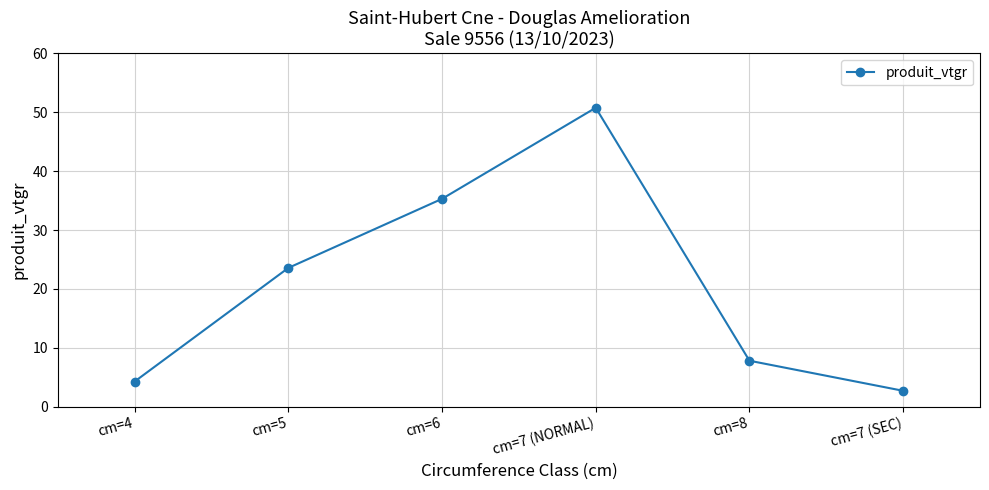

Reading right to left, extract all data points from this chart.

cm=7 (SEC)=2.7	cm=8=7.8	cm=7 (NORMAL)=50.8	cm=6=35.3	cm=5=23.6	cm=4=4.3